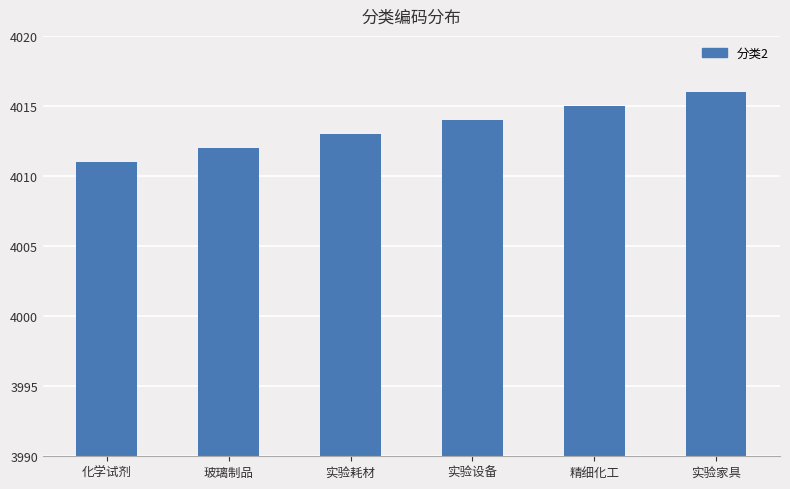

What is the difference between the maximum and minimum values?

5